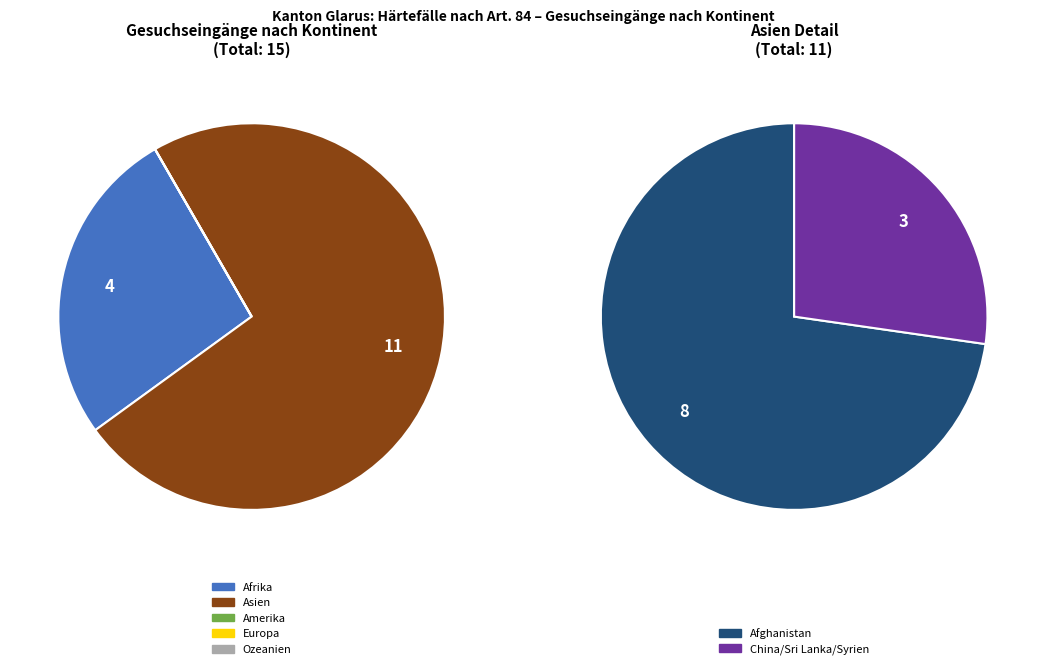

Rank the categories by value from highest to lowest.

Asien, Afrika, Amerika, Europa, Ozeanien